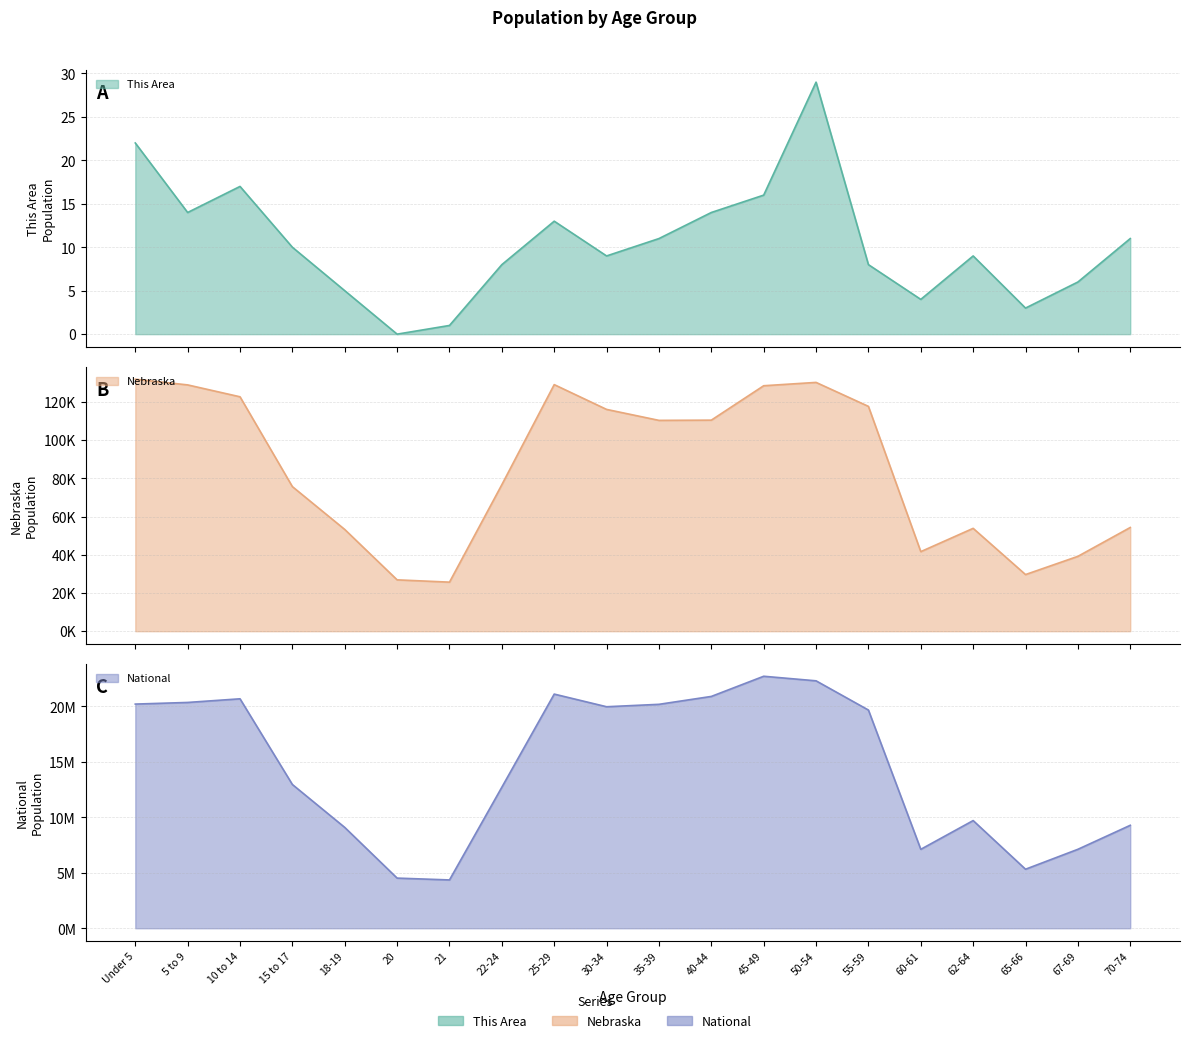

What is the lowest value of the National series?

4354294